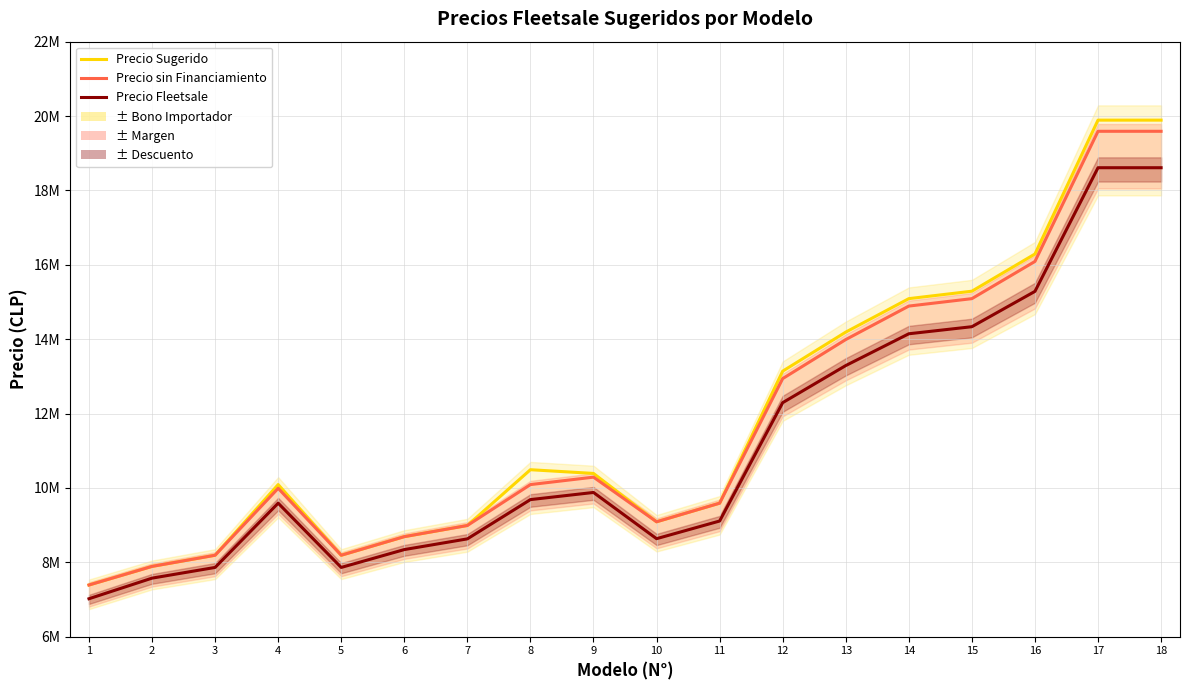

In Precio Fleetsale, how many points are lower than both neighbors (excluding endpoints)?

2